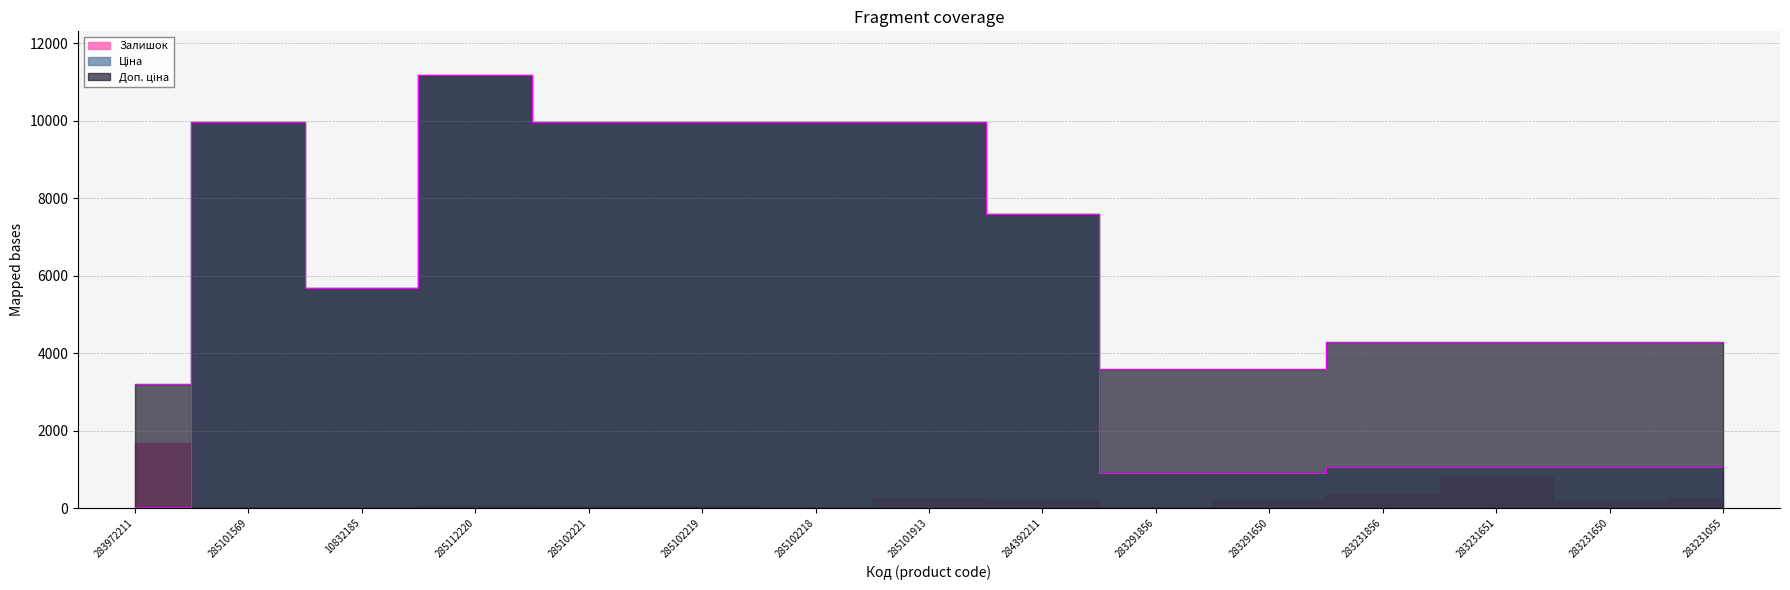

Does the chart have visible grid lines?

Yes